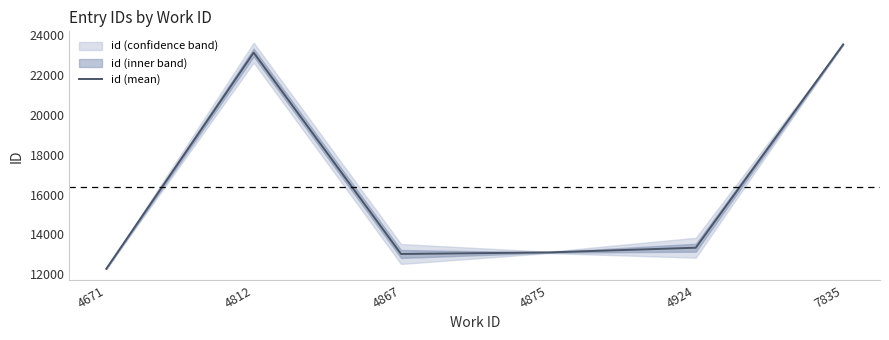

Rank the categories by value from lowest to highest.

4671, 4867, 4875, 4924, 4812, 7835